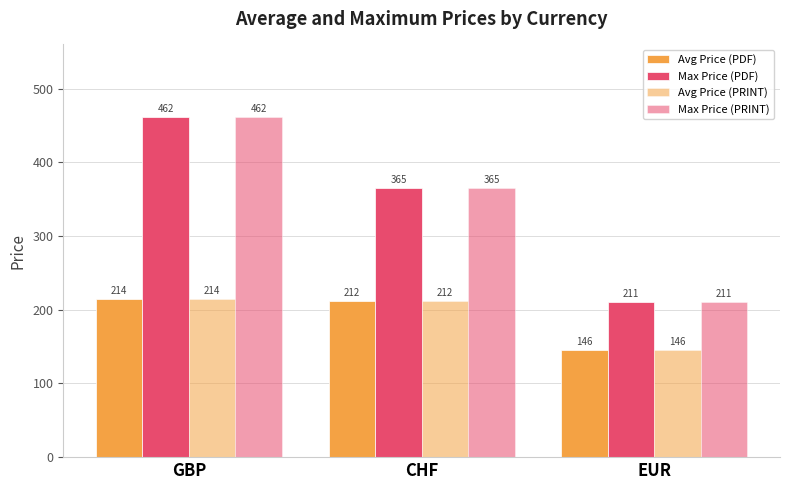

How many series are shown in this chart?

4